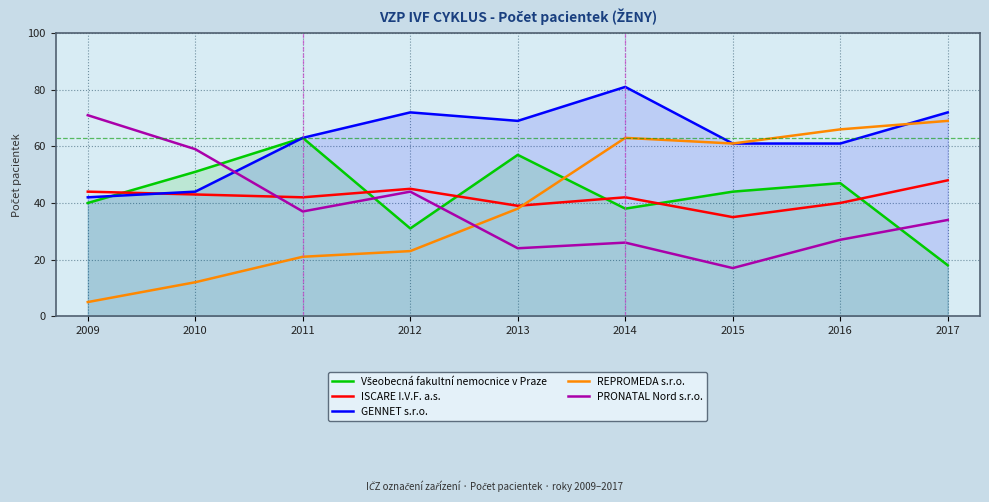

What is the difference between the maximum and minimum values in the GENNET s.r.o. series?

39